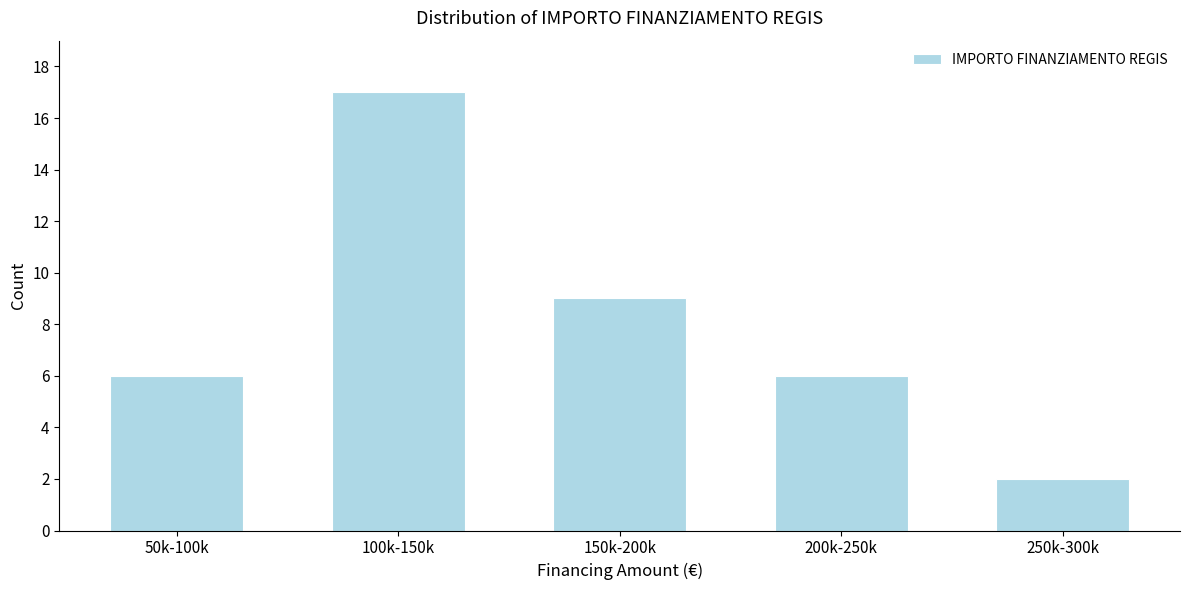

Reading left to right, what are all the values shown in this chart?

50k-100k=6	100k-150k=17	150k-200k=9	200k-250k=6	250k-300k=2